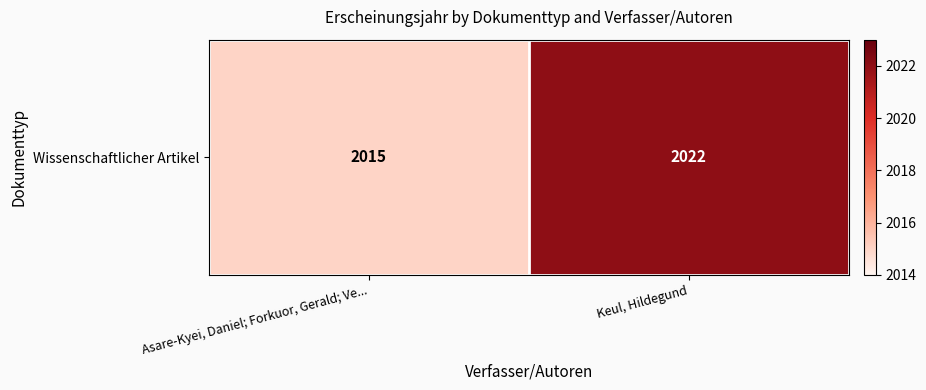

What is the change in value from Asare-Kyei, Daniel; Forkuor, Gerald; Ve... to Keul, Hildegund?

+7